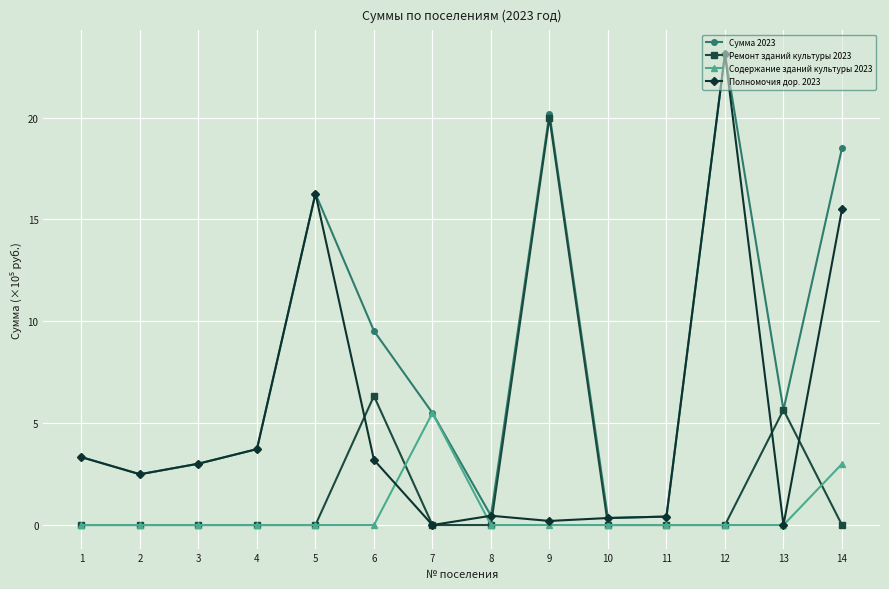

True or false: Сумма 2023 has a value of 20.2 at 9.

True